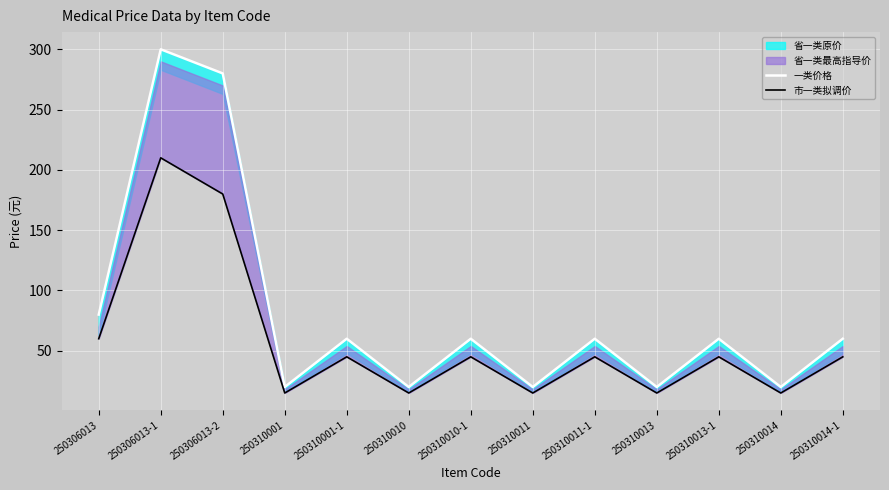

At which category does 市一类拟调价 reach its first local valley?

250310001